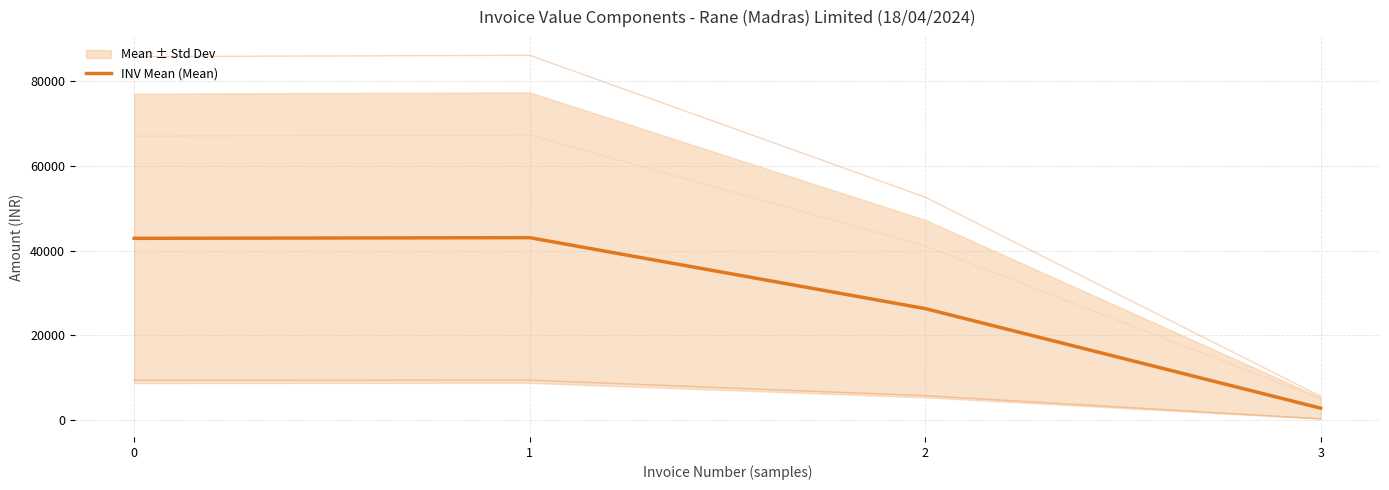

Which category has the lowest value across all series?

3